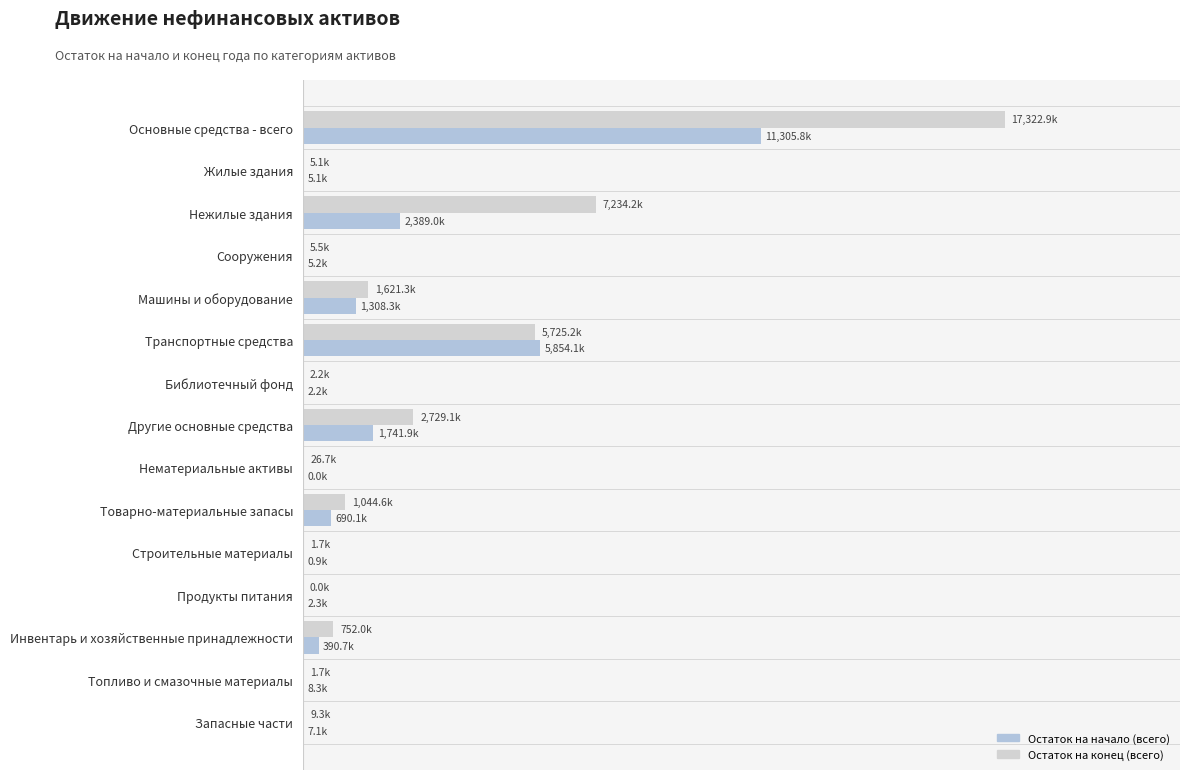

How many data points in Остаток на начало (всего) are above 8290?

8